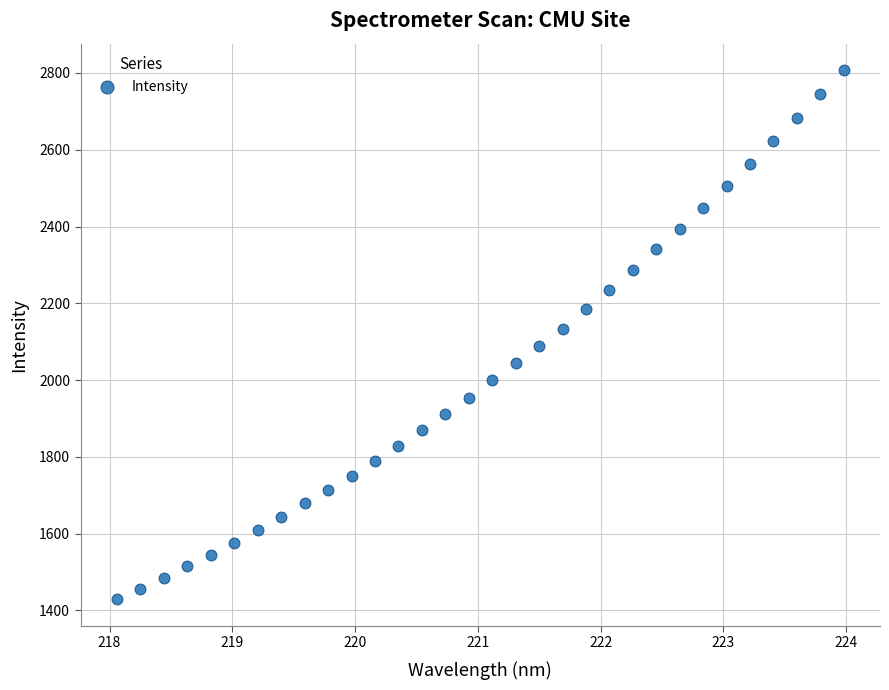

What is the range of X values (max minus min)?

5.9